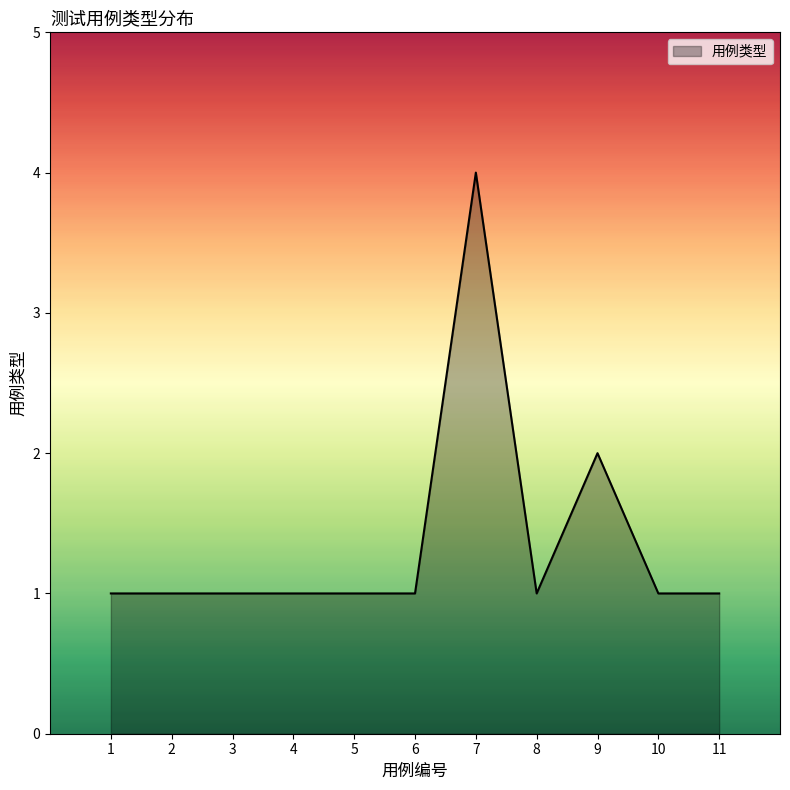

What is the difference between the maximum and minimum values?

3